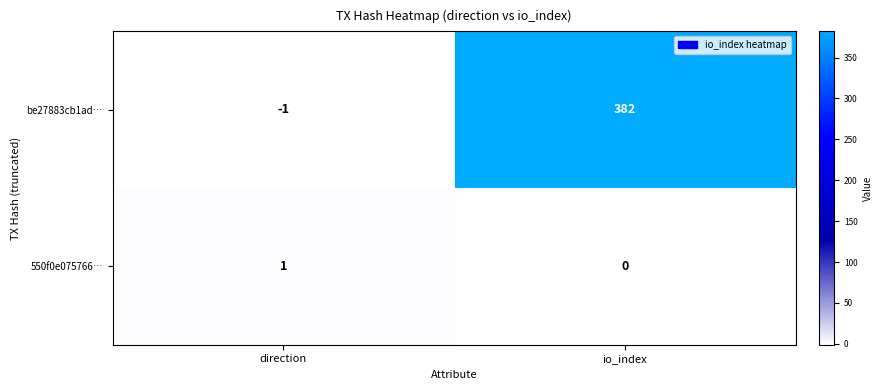

Which label corresponds to the largest value in the chart?

io_index